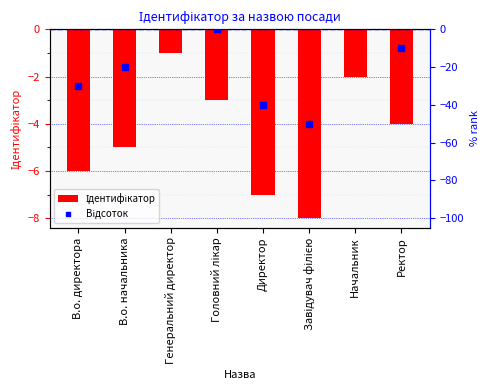

Which series contains the highest Y value?

Відсоток